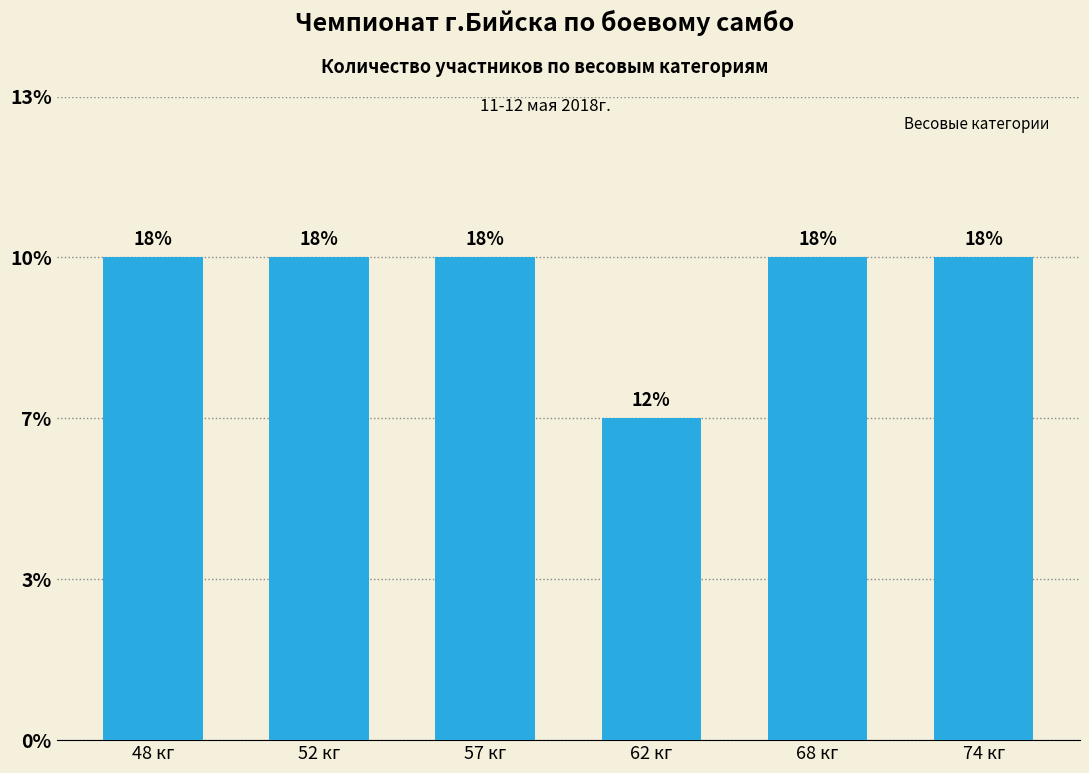

Does the chart contain any negative values?

No